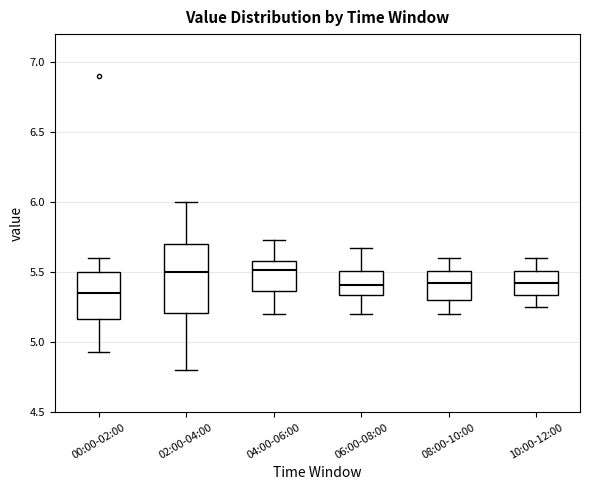

Comparing the boxes themselves (not the whiskers), which one is the tallest?

02:00-04:00